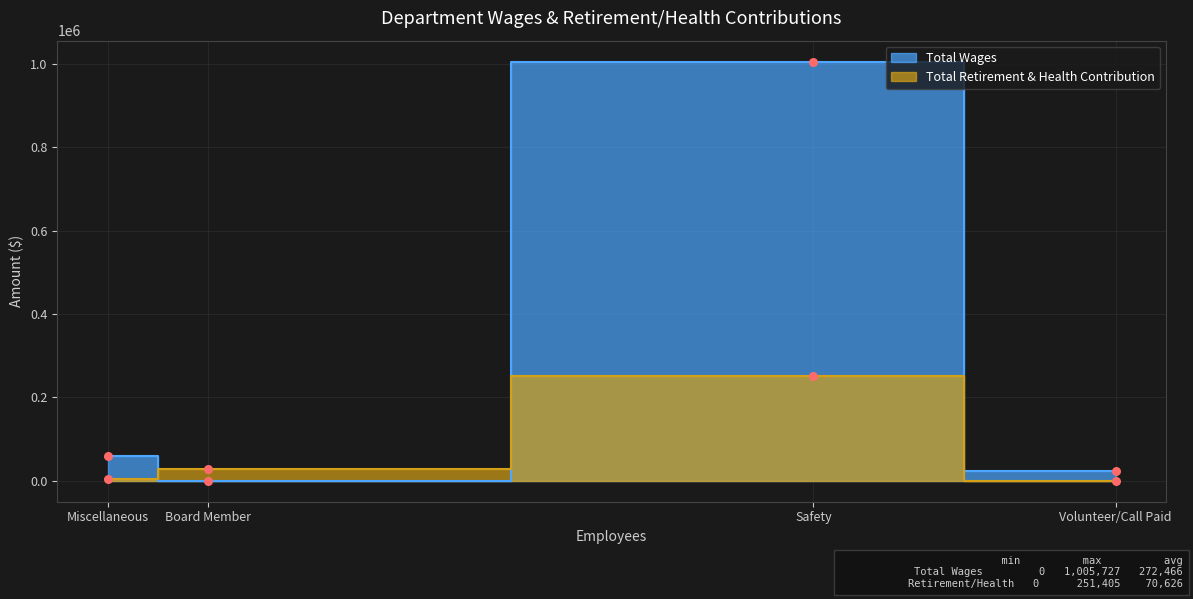

Which series contains the lowest Y value?

Total Wages